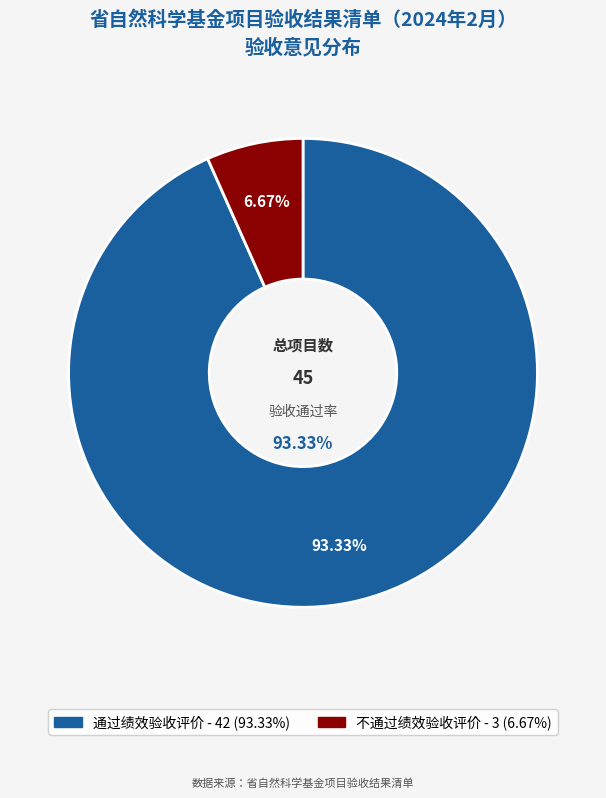

Does 通过绩效验收评价 account for over 50% of the chart?

Yes